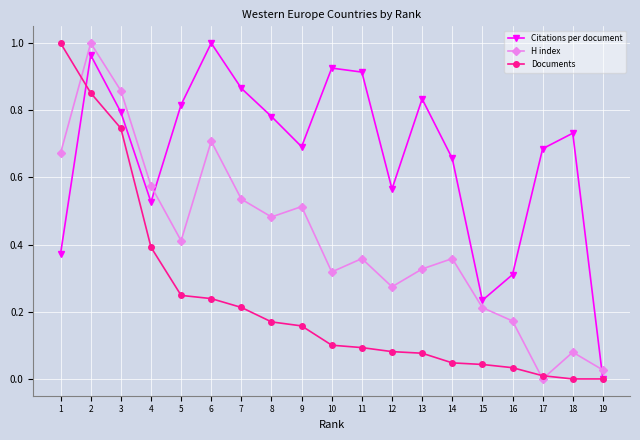

List the series in order of their overall mean, highest first.

Citations per document, H index, Documents